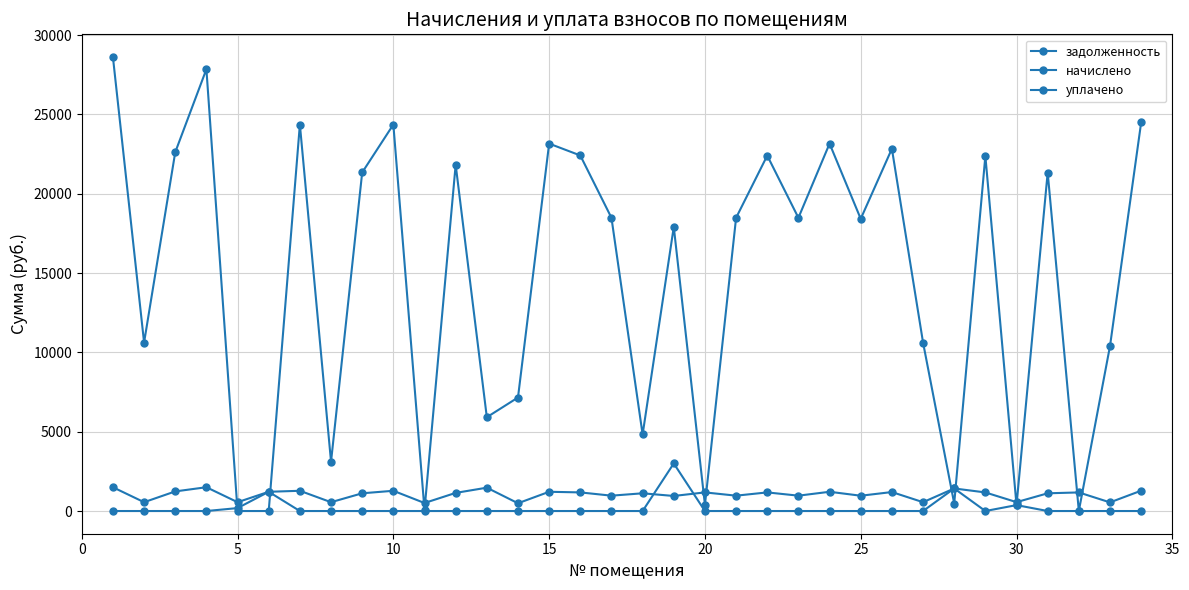

Does the chart have visible grid lines?

Yes